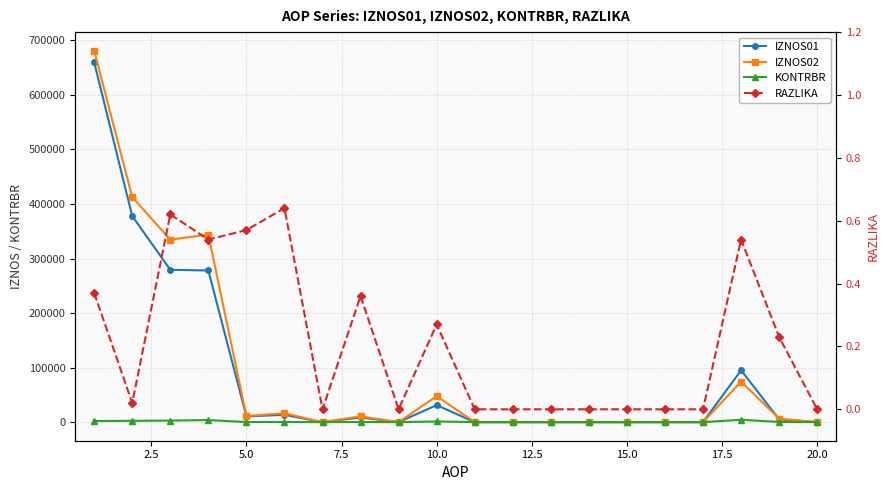

What is the difference between the maximum and minimum values in the KONTRBR series?

4384.7